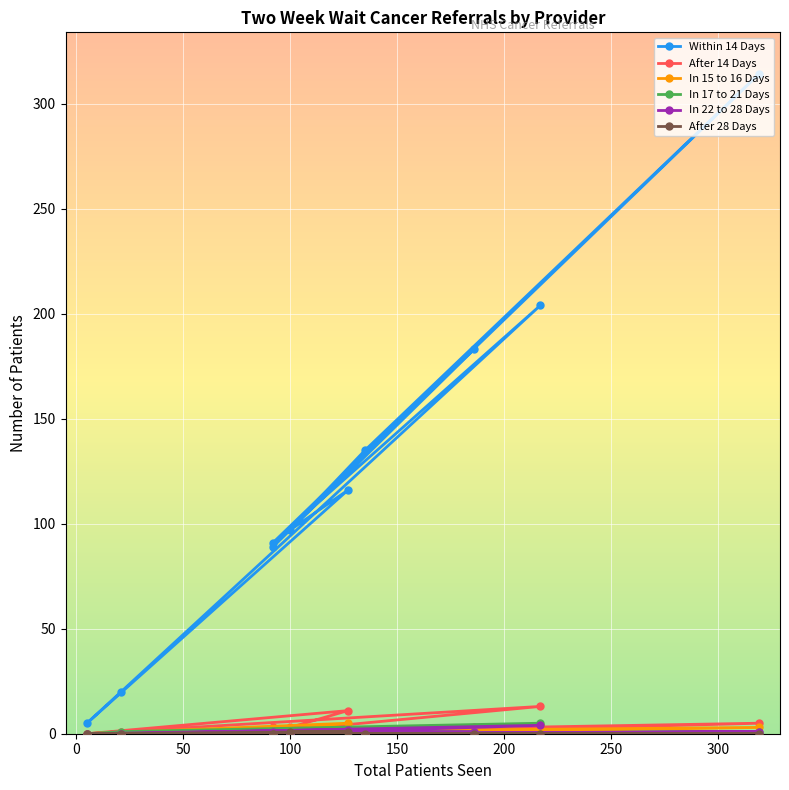

How many values in the Within 14 Days series exceed 116?

4